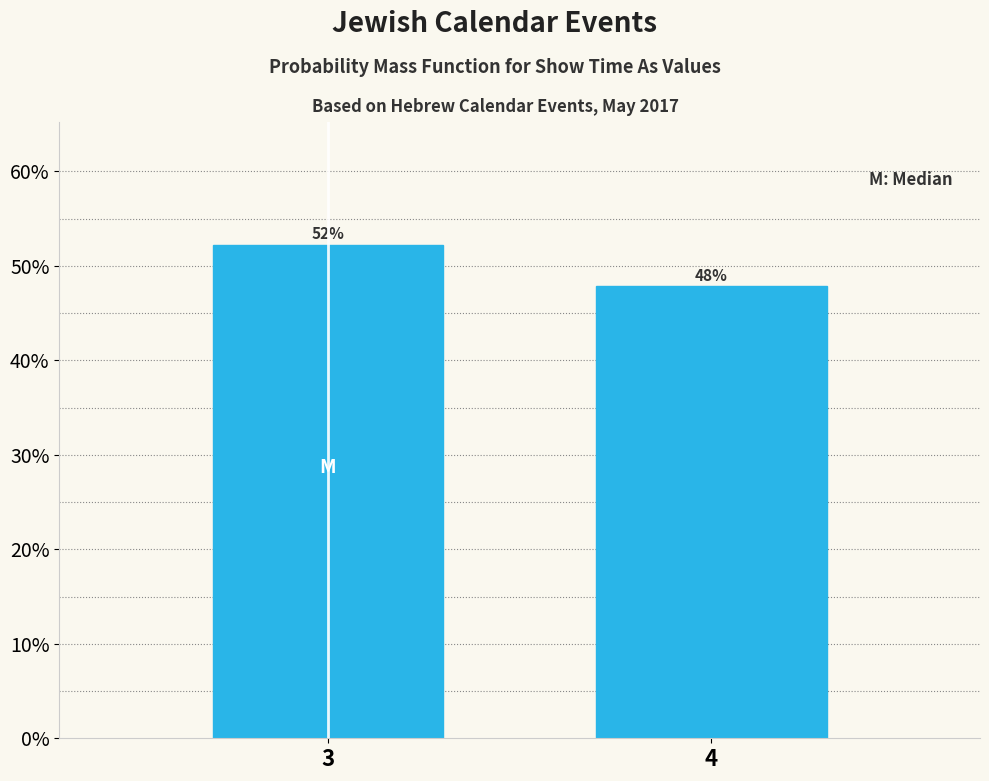

List the labels in order of value, smallest first.

4, 3